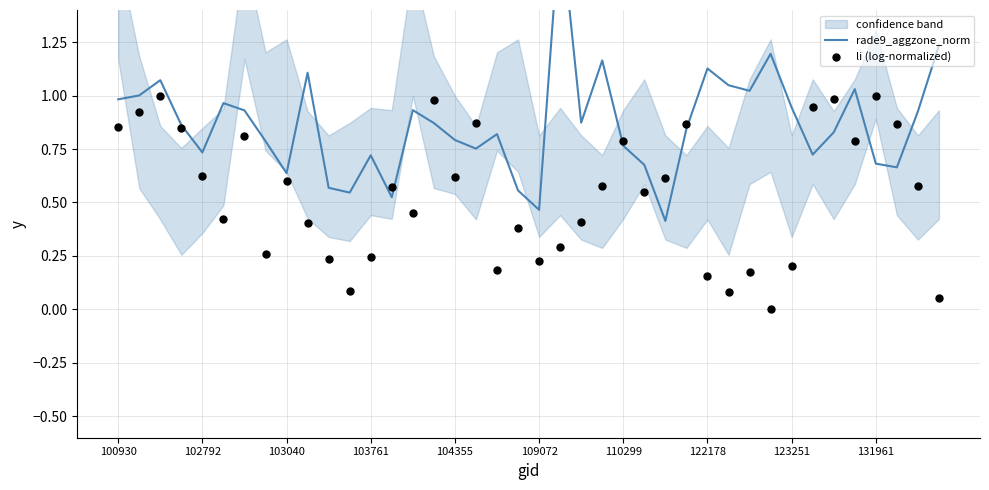

Which series has the largest total across all categories?

rade9_aggzone_norm